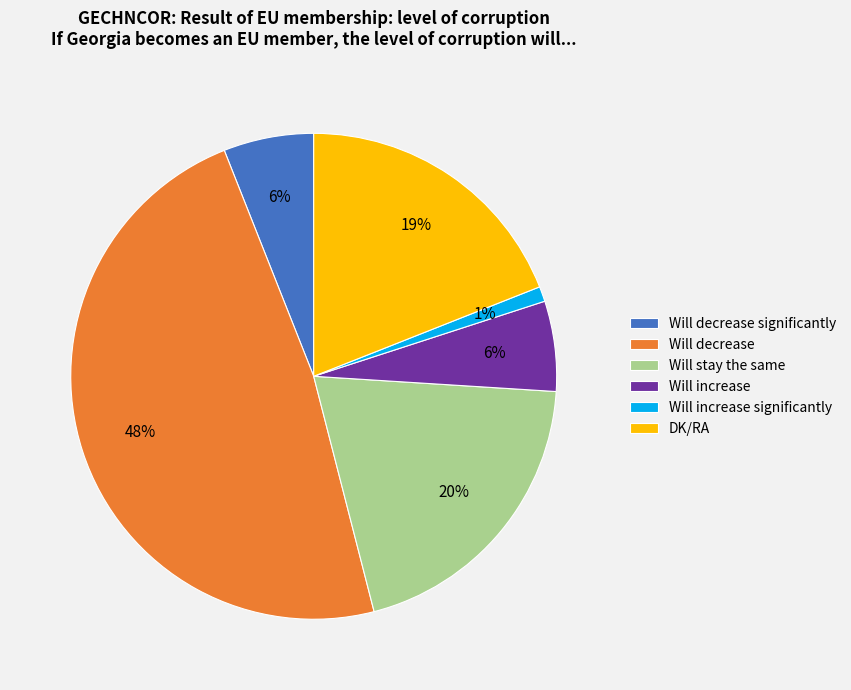

The DK/RA slice represents 19% of the pie. True or false?

True